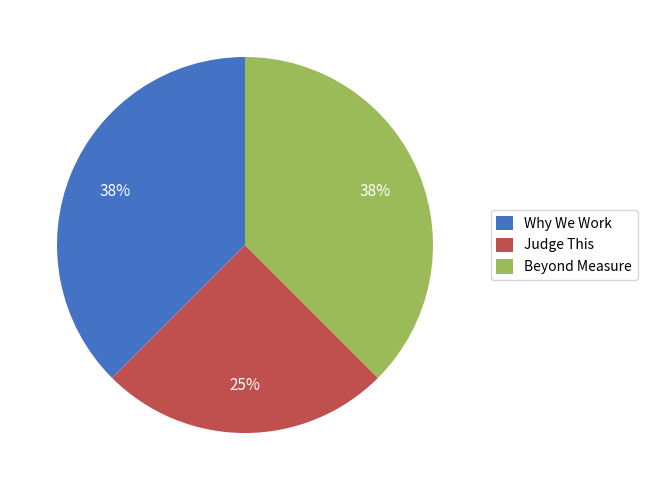

True or false: Judge This accounts for 25% of the total.

True